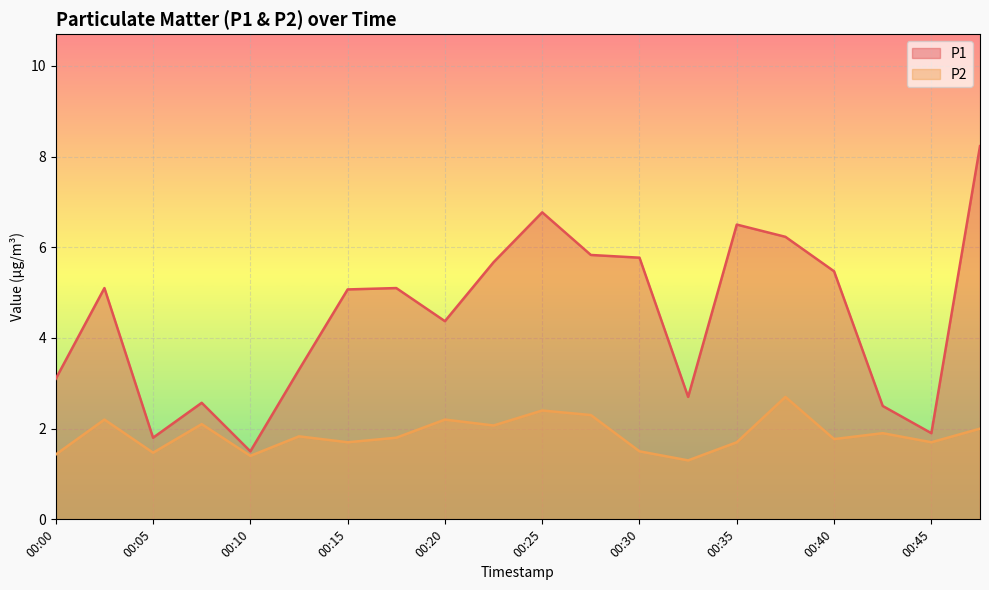

What is the value of the P1 point at the 14th from the left?

2.7